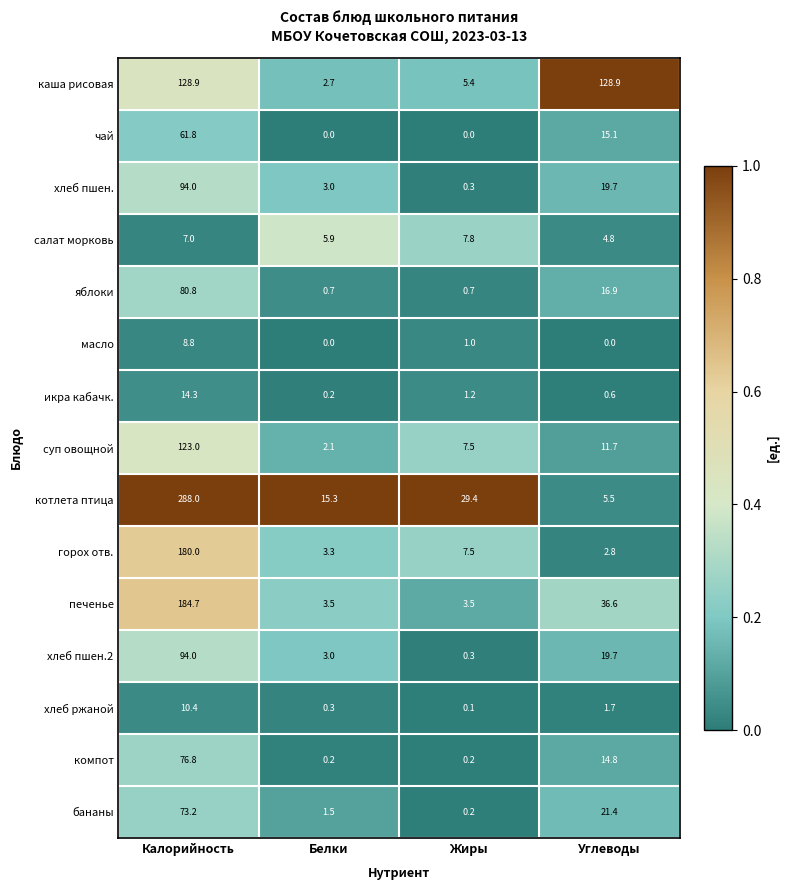

At which category is the sum across all series the highest?

Калорийность